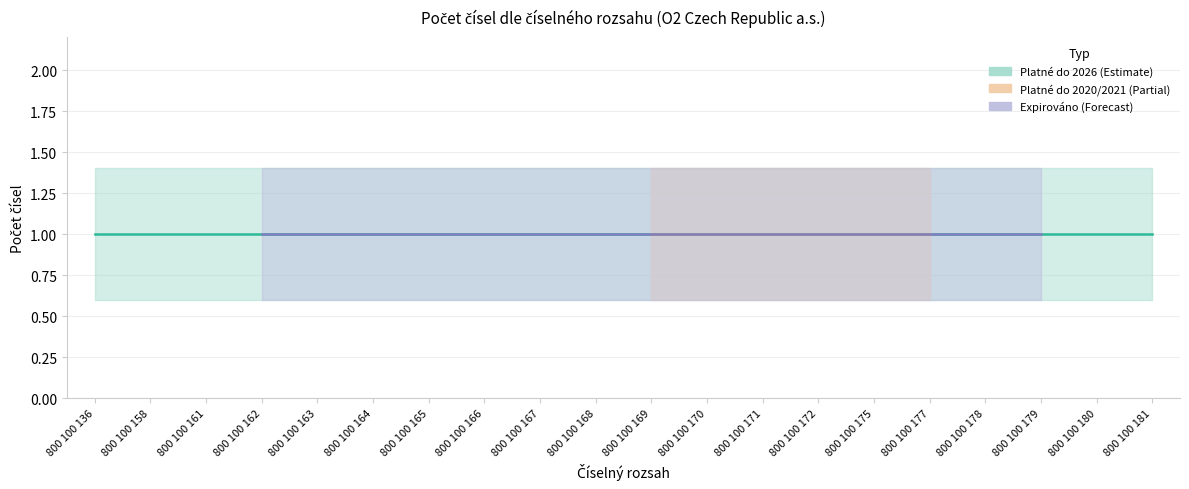

At which category is the sum across all series the highest?

800 100 136